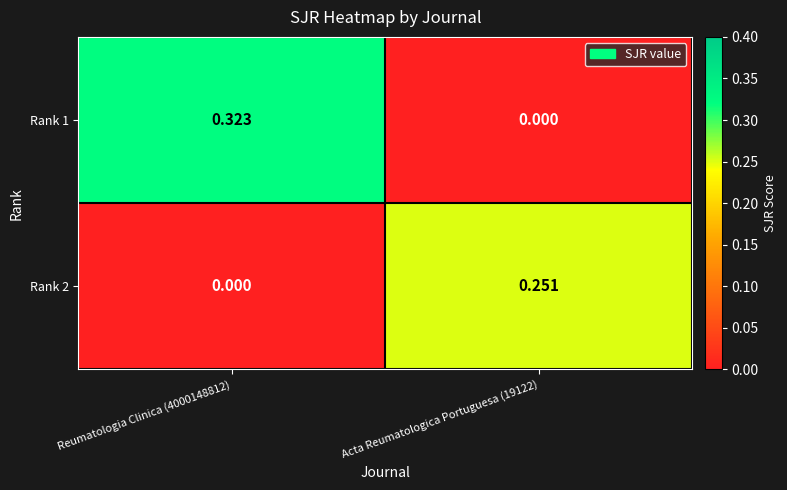

Count the number of data series in this chart.

2